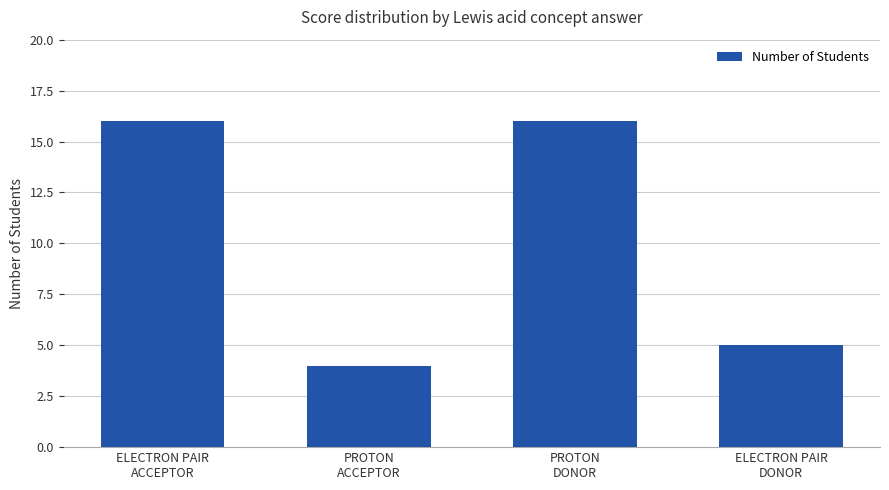

What is the greatest value displayed?

16